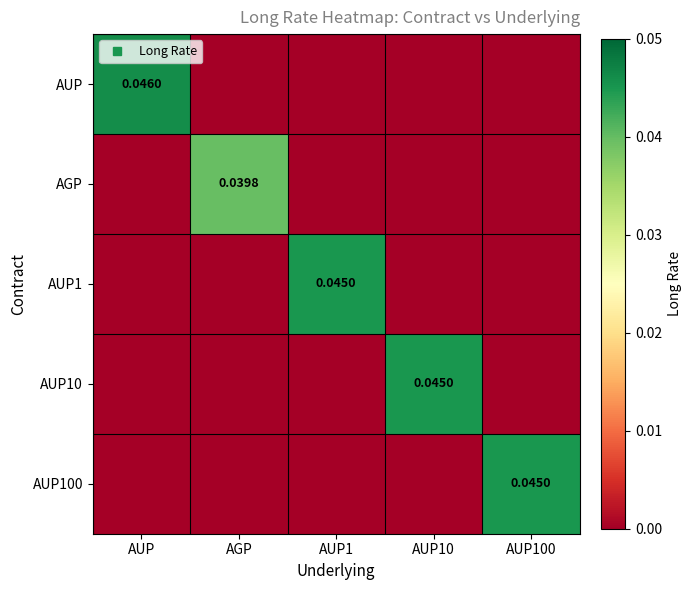

How many AGP values are between 0 and 1?

5